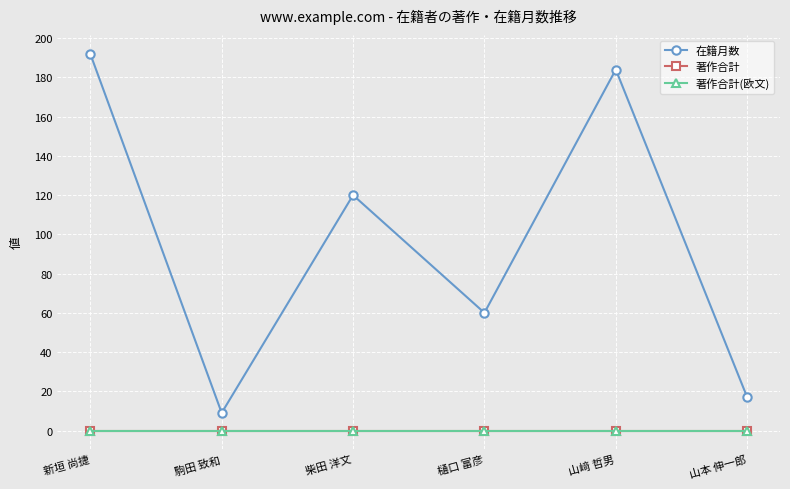

Does the chart have visible grid lines?

Yes